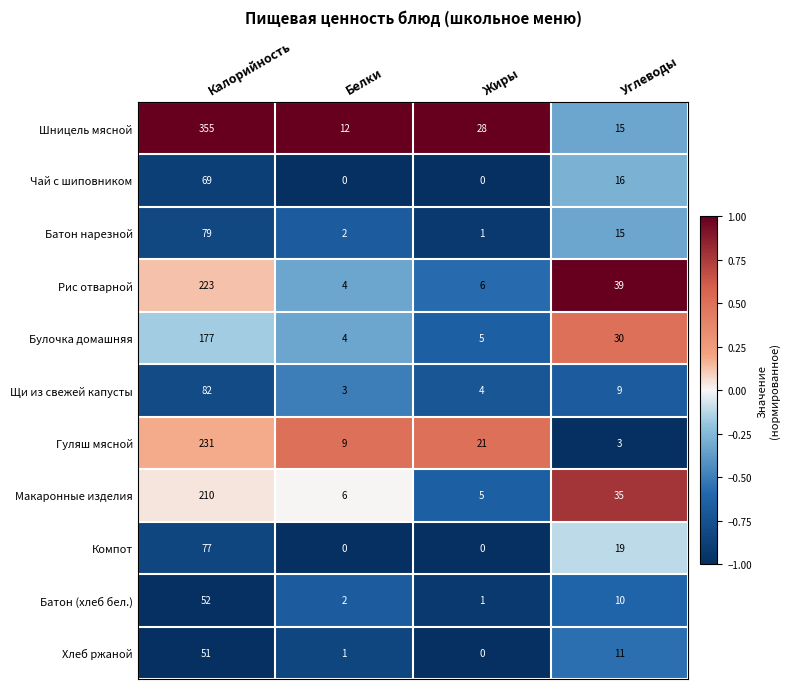

Which label corresponds to the largest value in the chart?

Калорийность